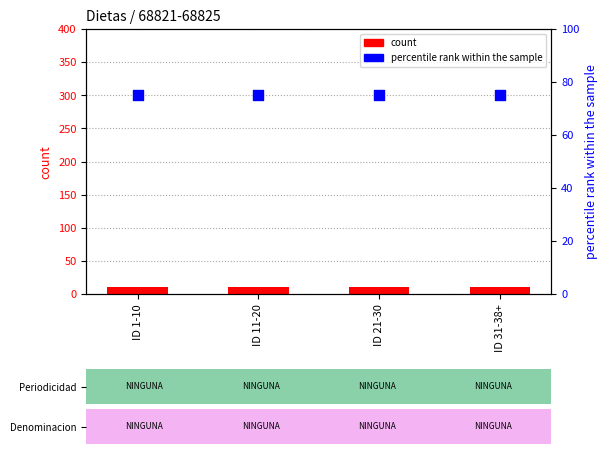

What are all the series names shown in the legend?

count, percentile rank within the sample